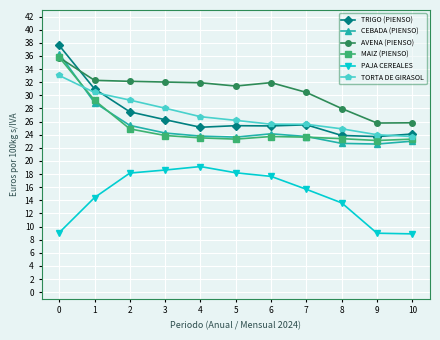

What is the value of the PAJA CEREALES point at the 4th from the left?

18.6